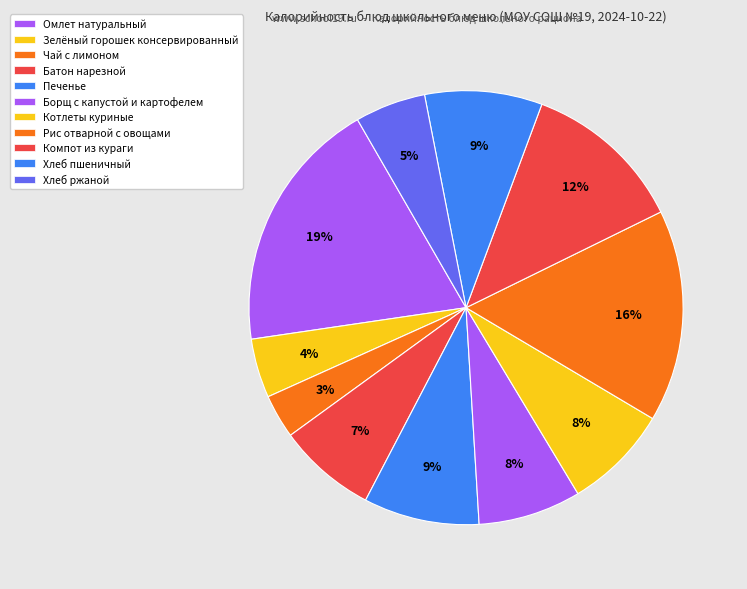

What percentage is the Рис отварной с овощами slice, to the nearest percent?

16%